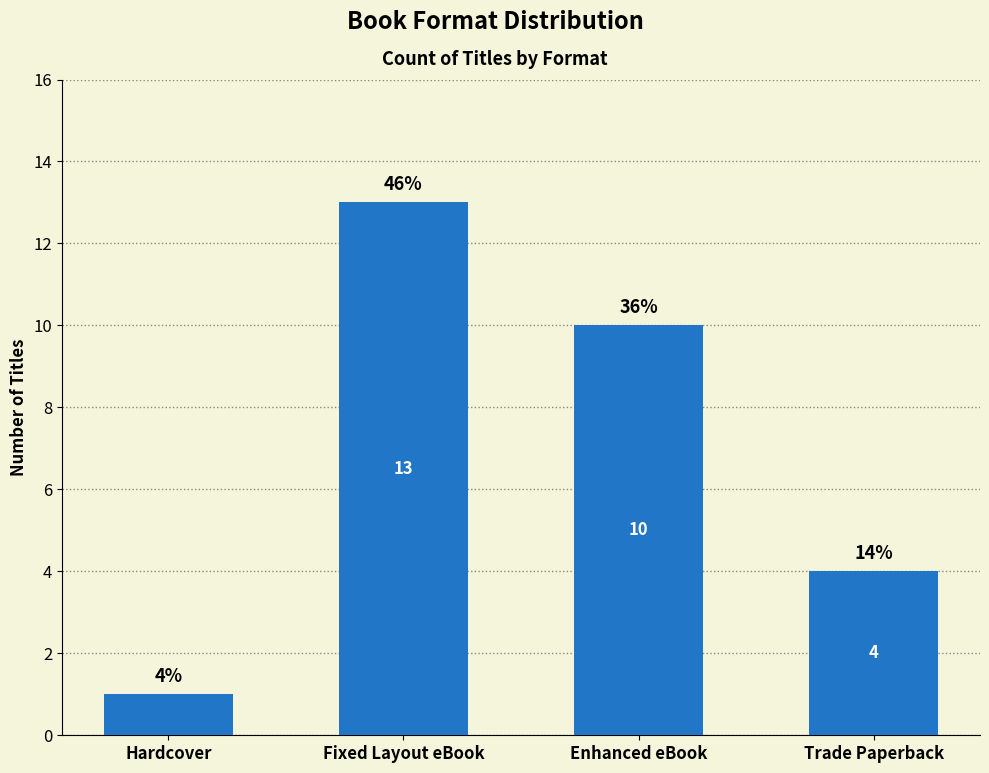

What is the difference between the second highest and minimum values?

9